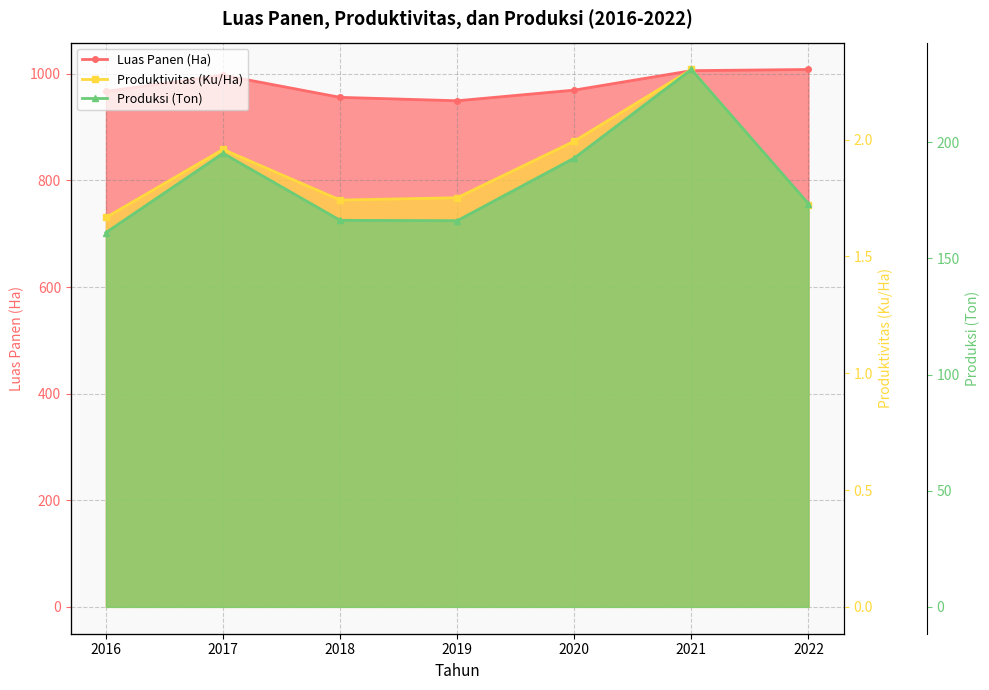

True or false: Produktivitas (Ku/Ha) and Luas Panen (Ha) intersect in this chart.

False